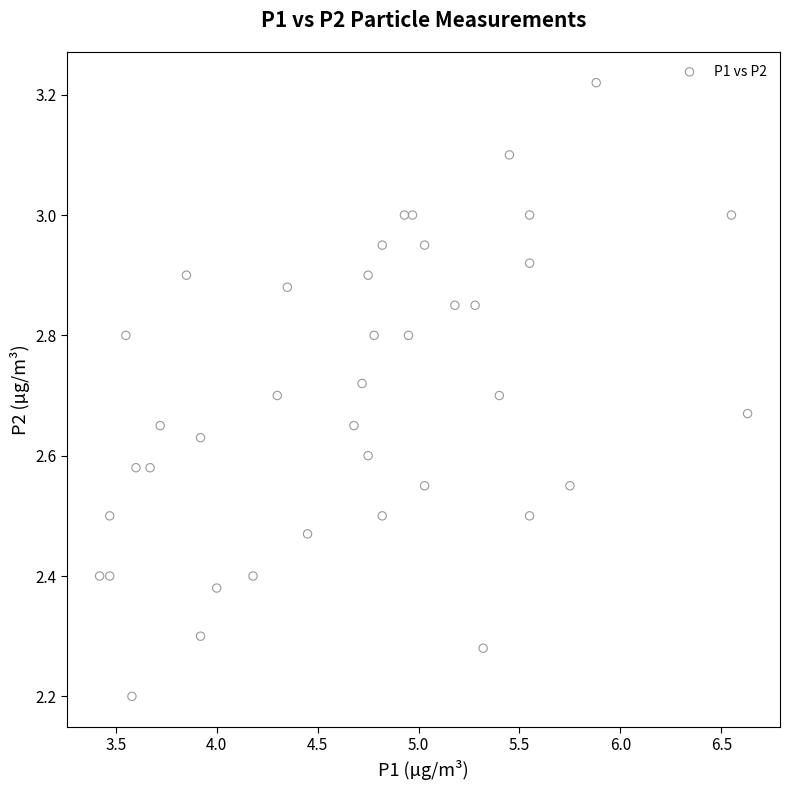

What Y value in the scatter plot is closest to 2?

2.2